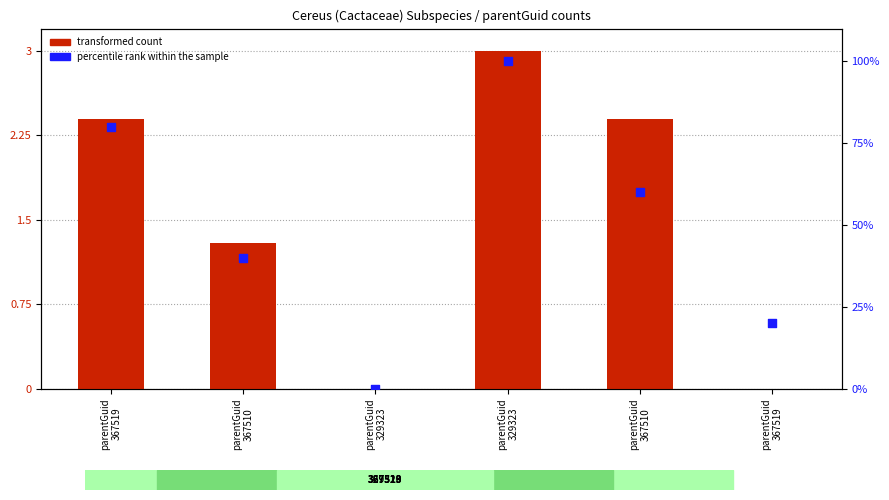

At how many categories does at least one series exceed 92?

1